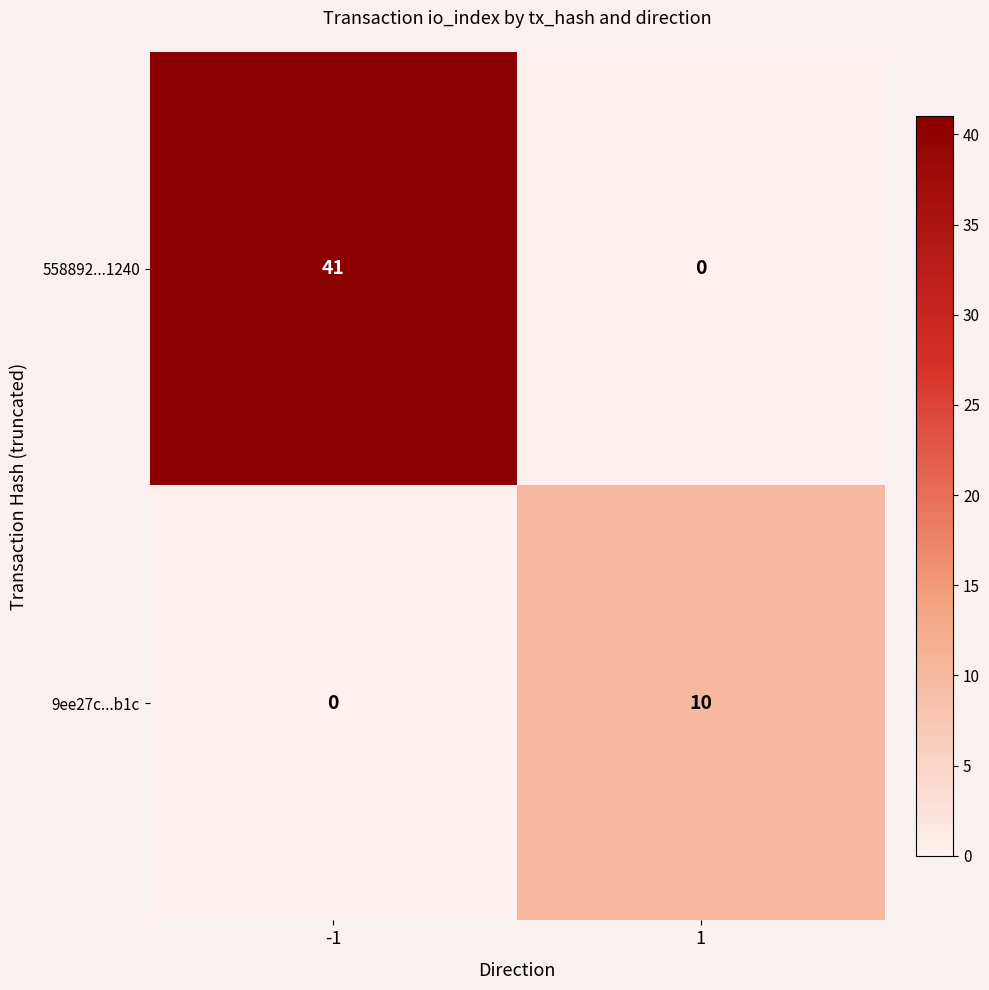

Which series has the widest spread of values?

558892...1240